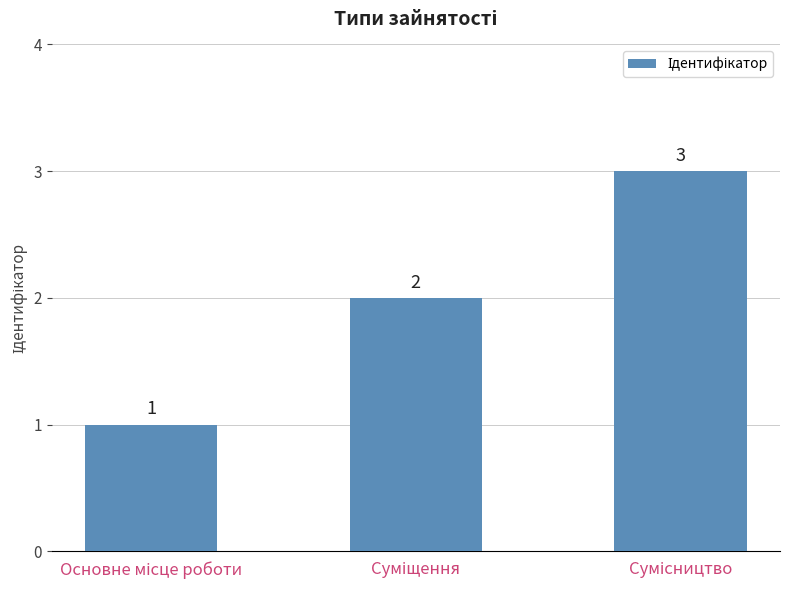

How many values are between 1 and 3?

3